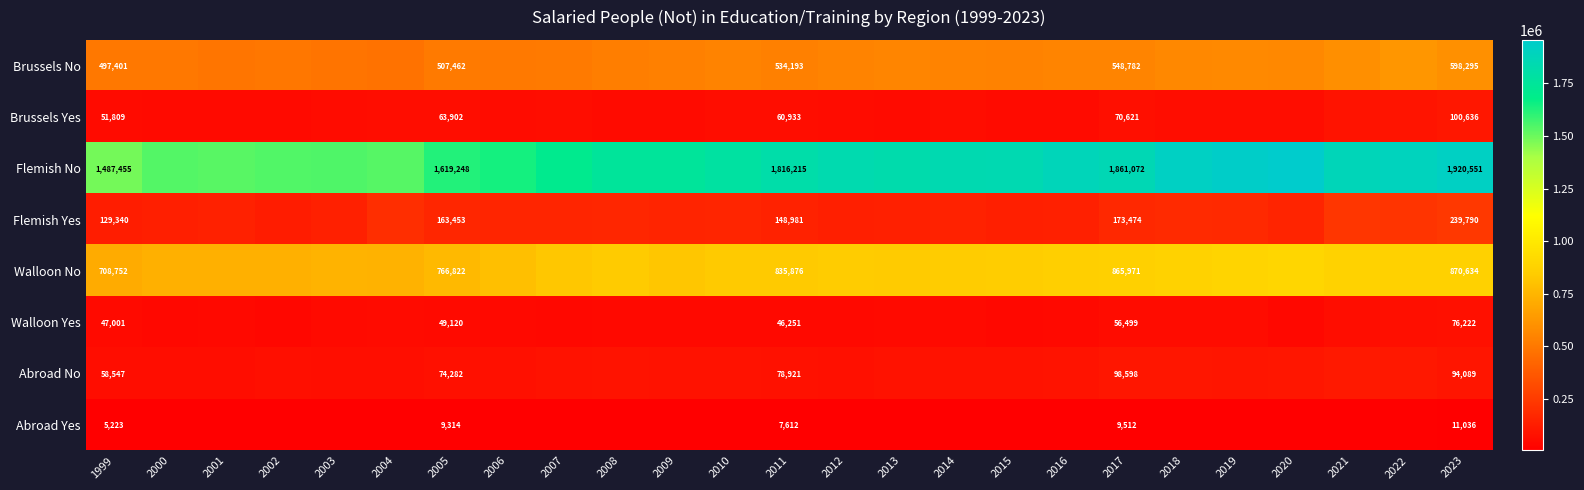

True or false: Abroad No has a value of 78921 at 2011.

True